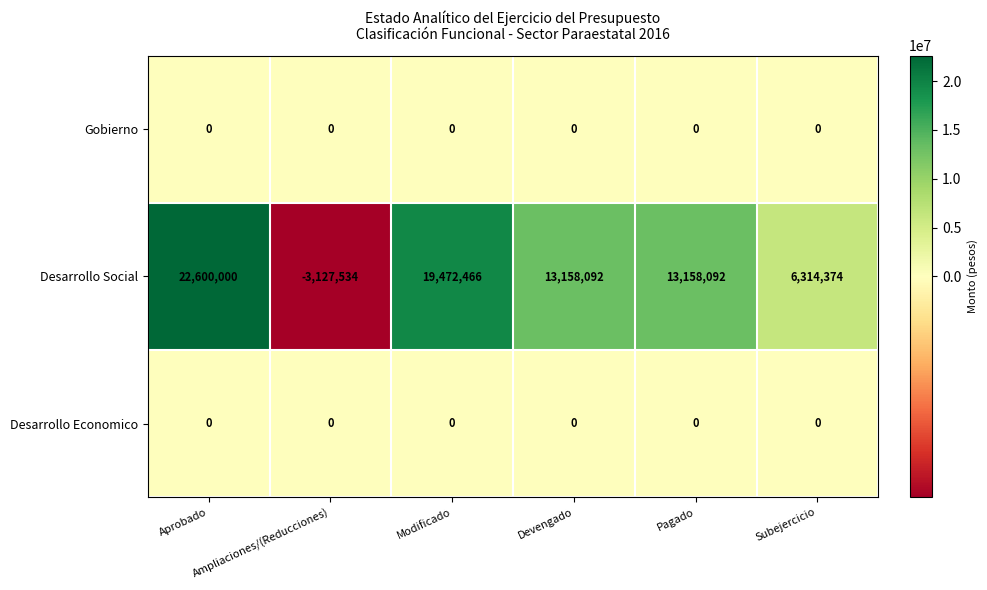

What is the highest value of the Desarrollo Social series?

22600000